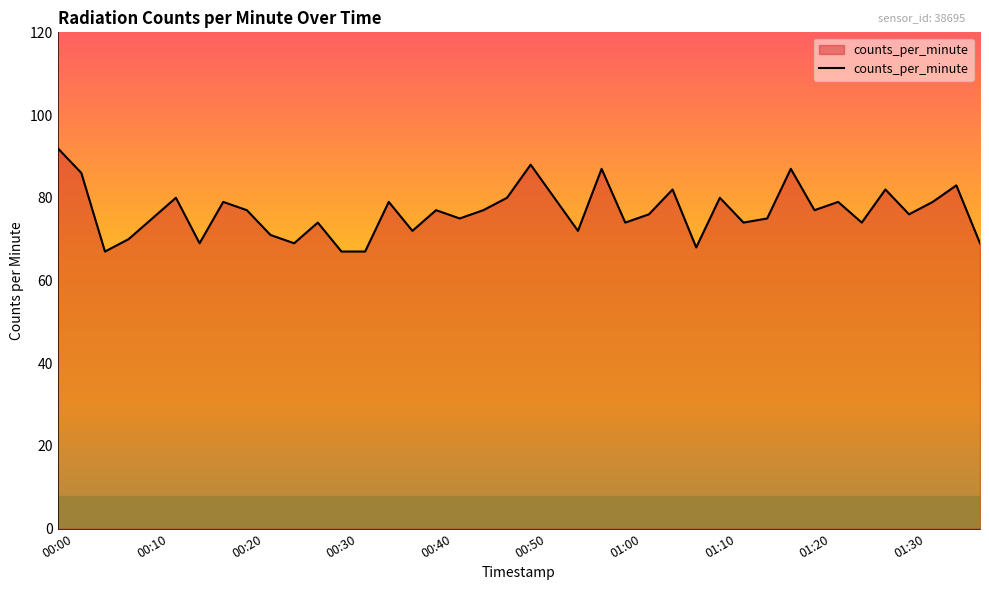

What is the difference between the maximum and minimum values?

25